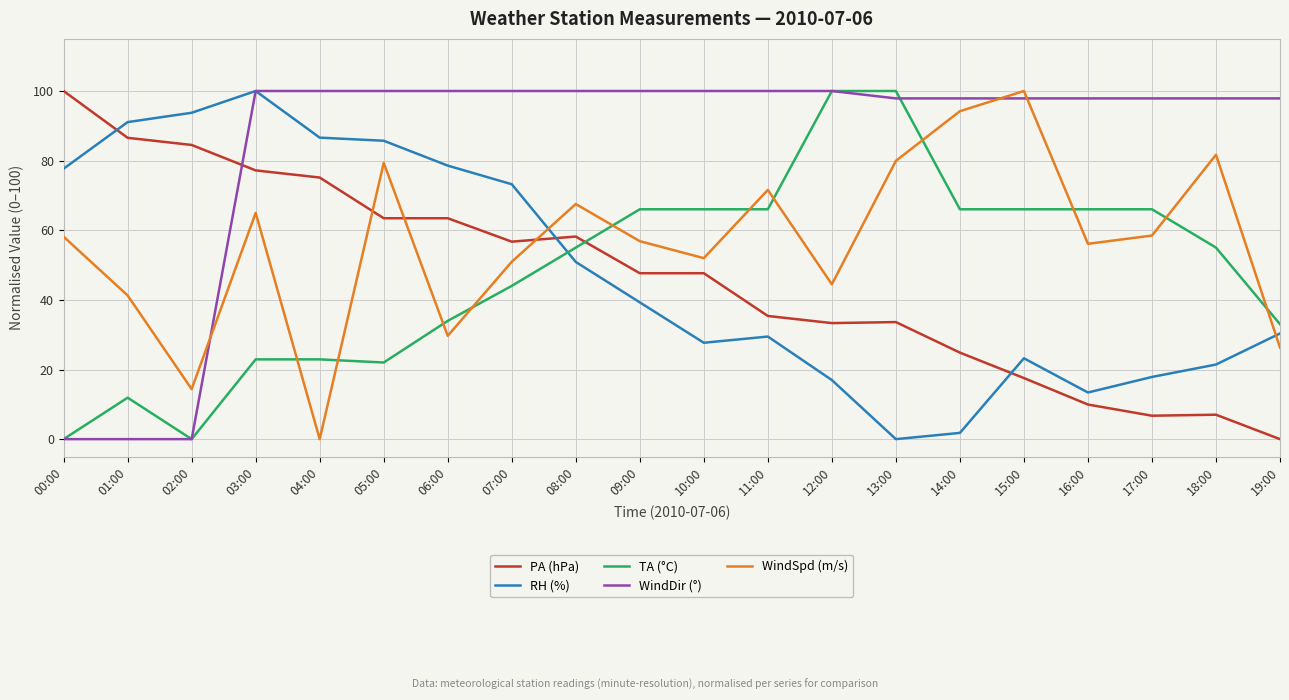

What is the sum of the PA (hPa) values at 01:00 and 04:00?

161.7